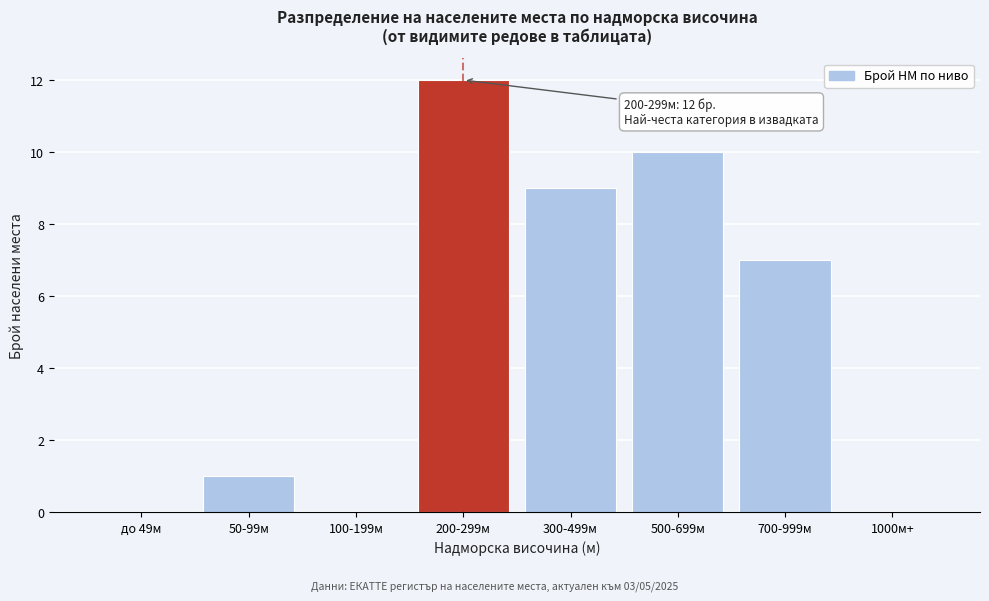

Reading right to left, list all the values displayed in this chart.

1000м+=0	700-999м=7	500-699м=10	300-499м=9	200-299м=12	100-199м=0	50-99м=1	до 49м=0